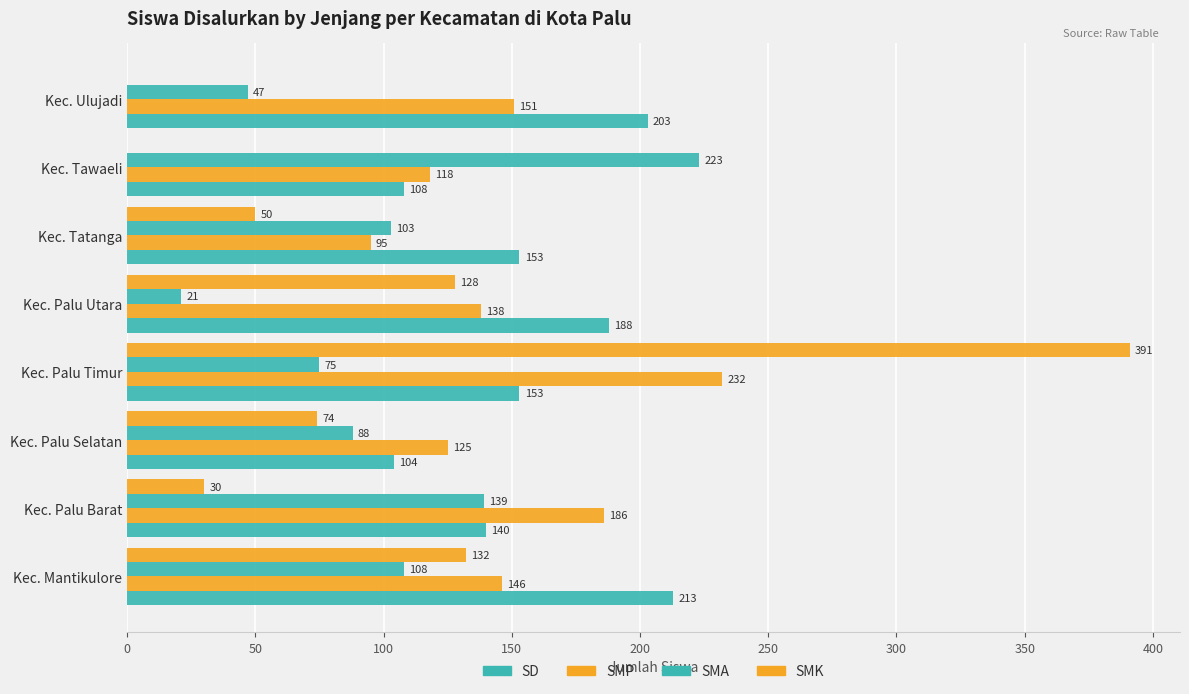

How many data points does each series have?

8